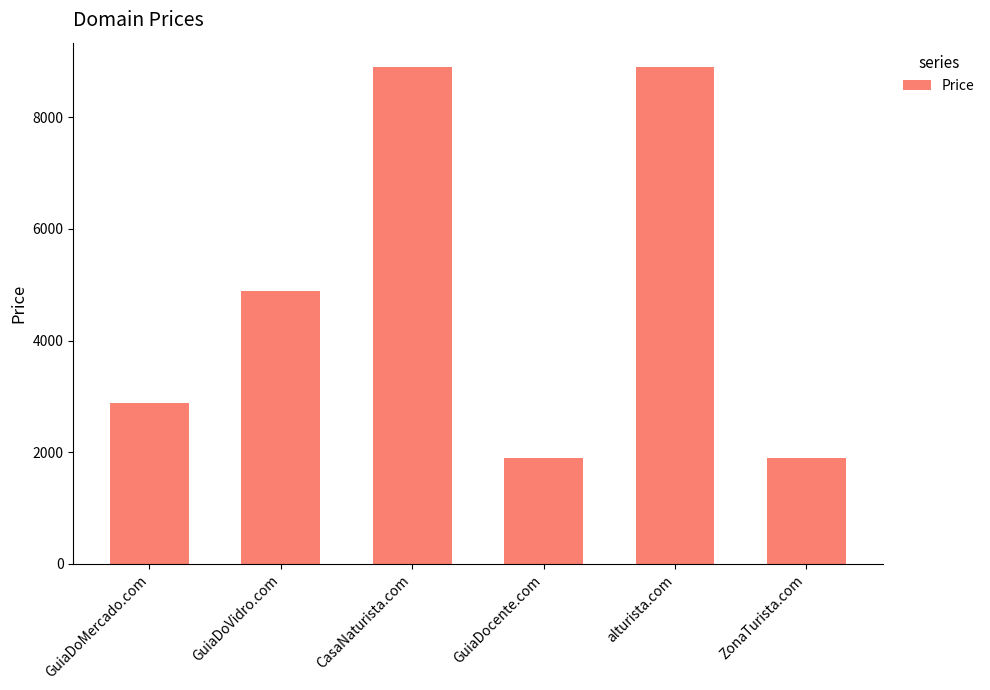

Read the value at ZonaTurista.com, to the nearest 100.

1900